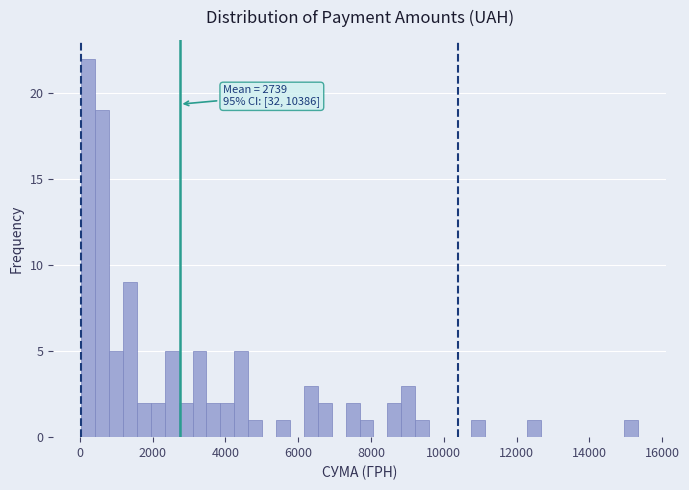

Around what value on the x-axis is the tallest bar? Give the approximate position of its centre, as read against the axis.

200